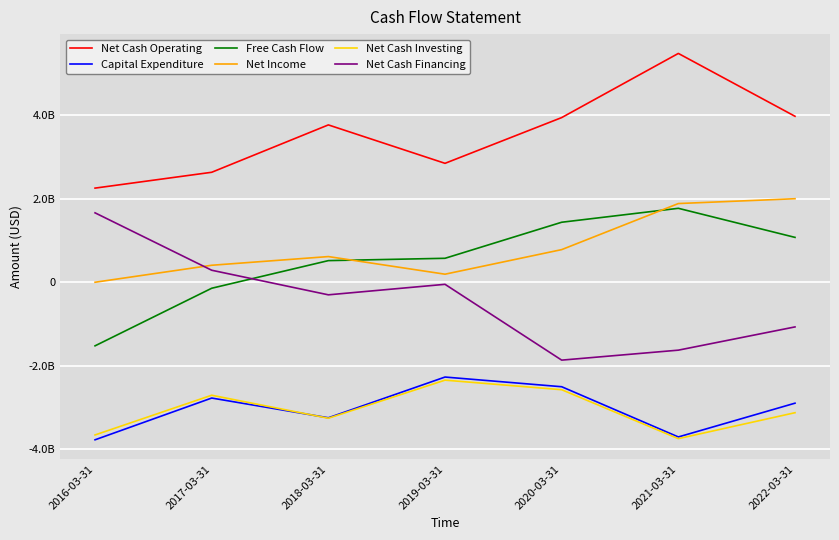

At which label does Net Cash Investing reach its peak?

2019-03-31